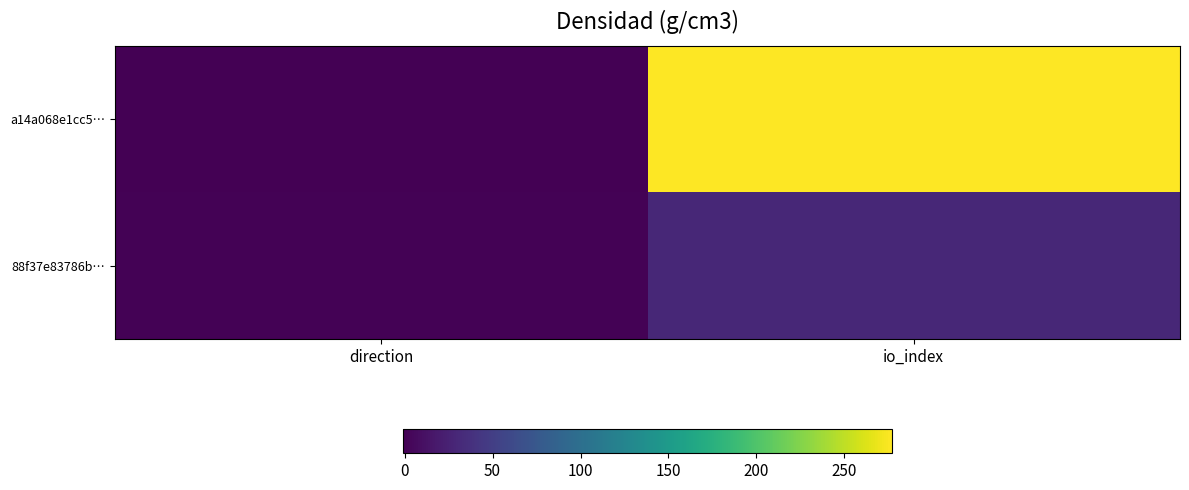

At how many categories does at least one series exceed 204?

1